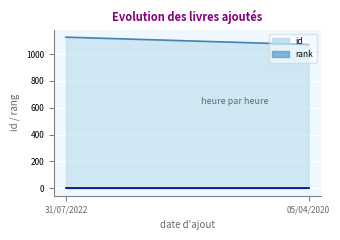

Which series has the largest total across all categories?

id